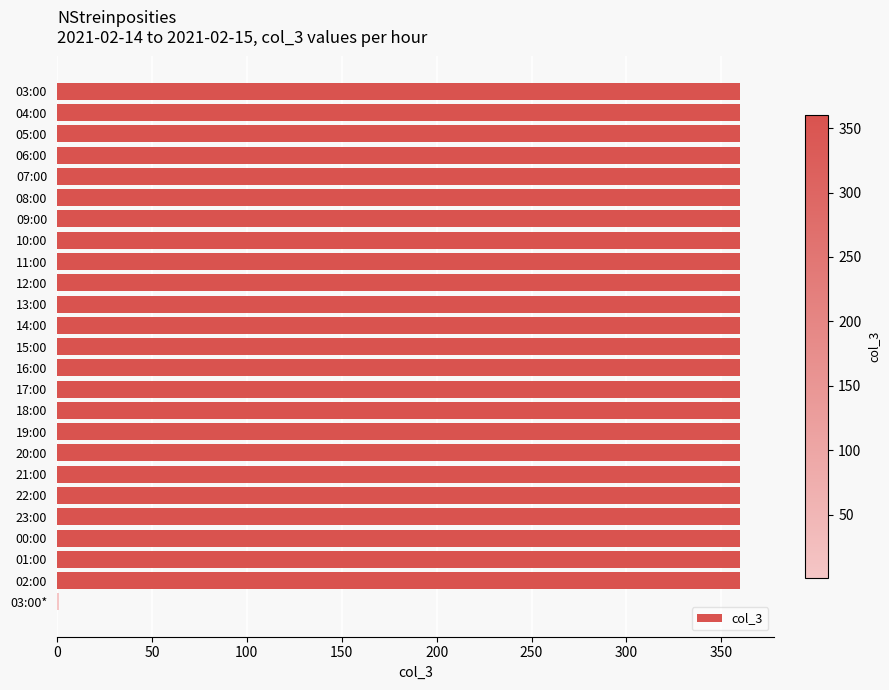

What is the greatest value displayed?

360